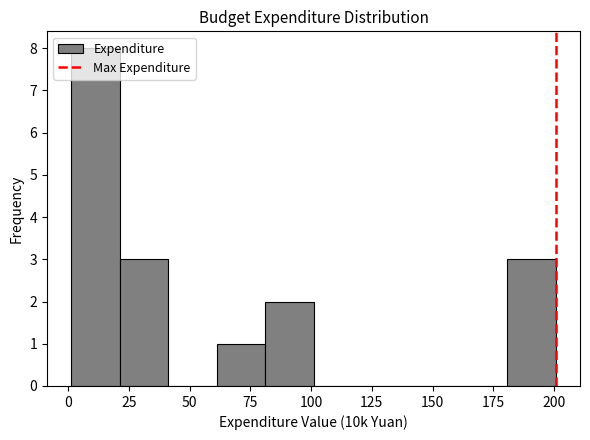

Around what value on the x-axis is the tallest bar? Give the approximate position of its centre, as read against the axis.

10